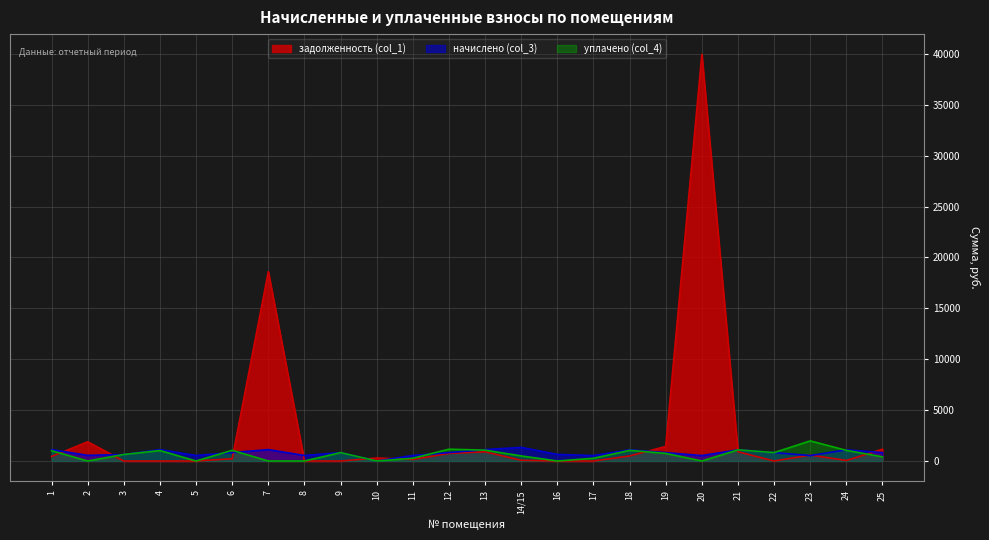

Which category has the highest value across all series?

20